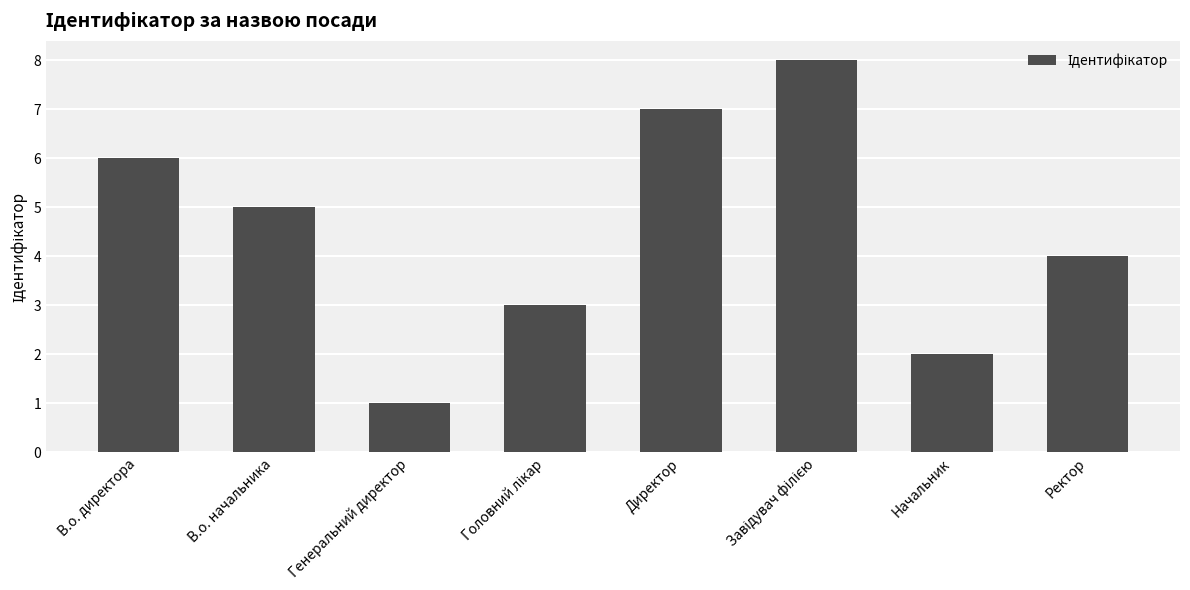

What value does the data have at Ректор?

4